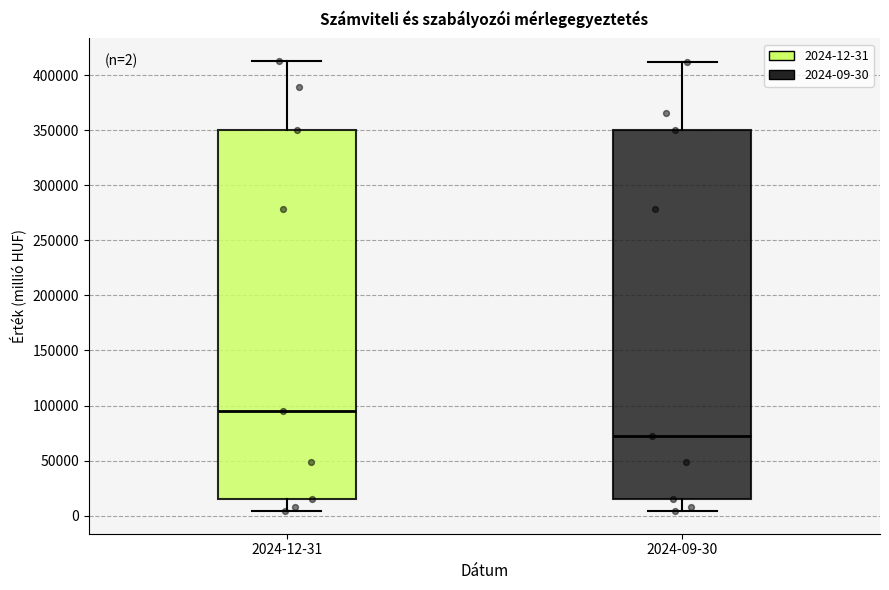

Which box's median line is the lowest?

2024-09-30